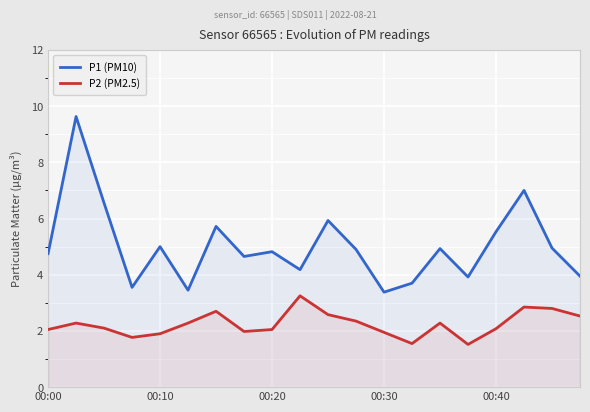

The value of P2 (PM2.5) at 9 is 5.2. True or false?

False